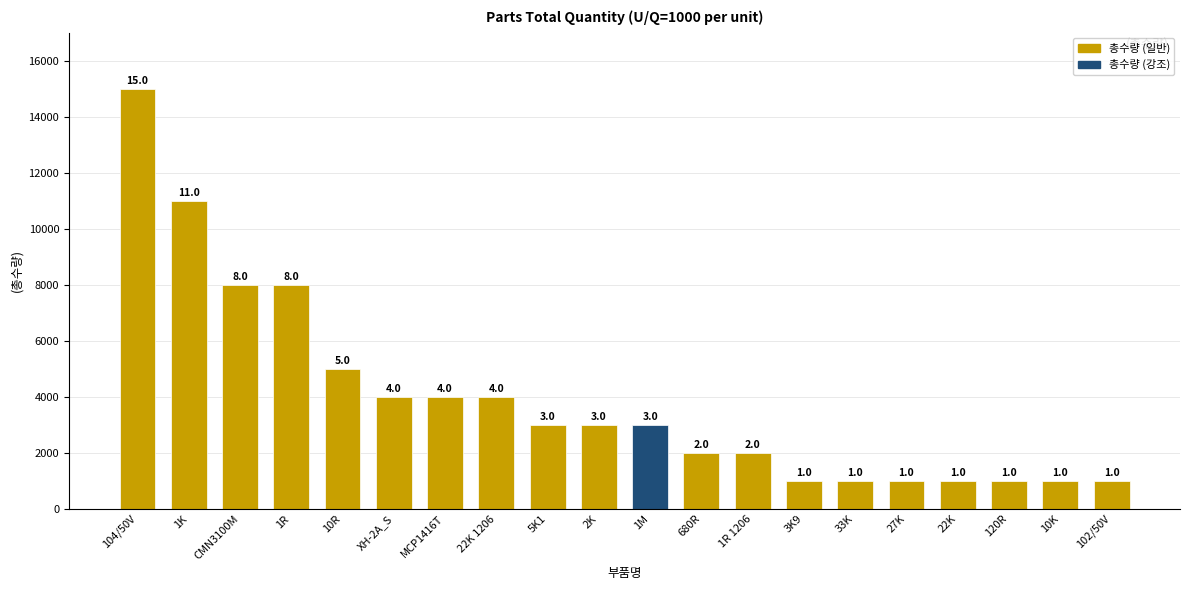

Is it true that the value at 1R is 4508?

False